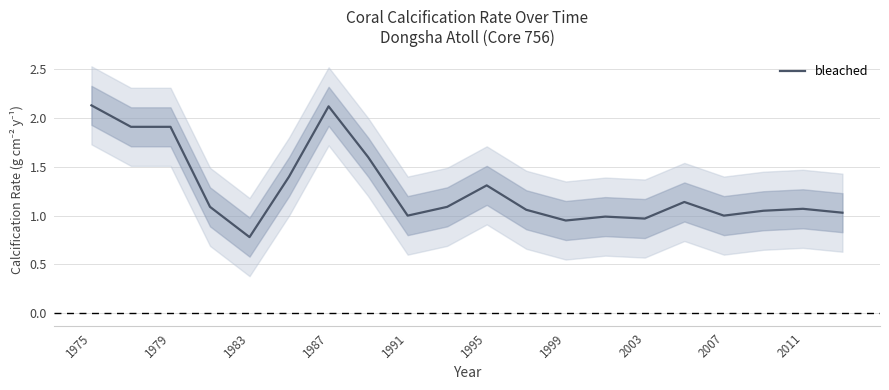

True or false: bleached has a value of 1.0 at 2007.

True